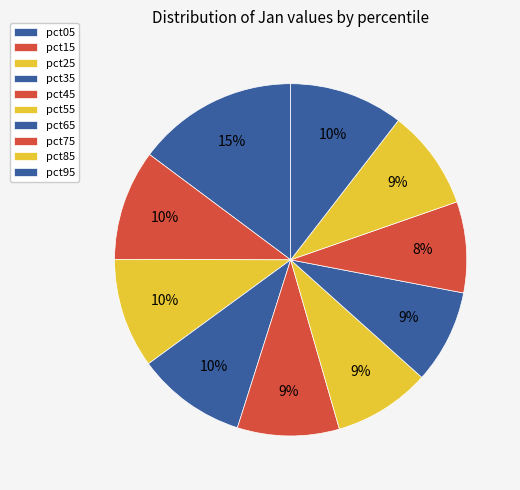

Which has a higher value, pct15 or pct65?

pct15